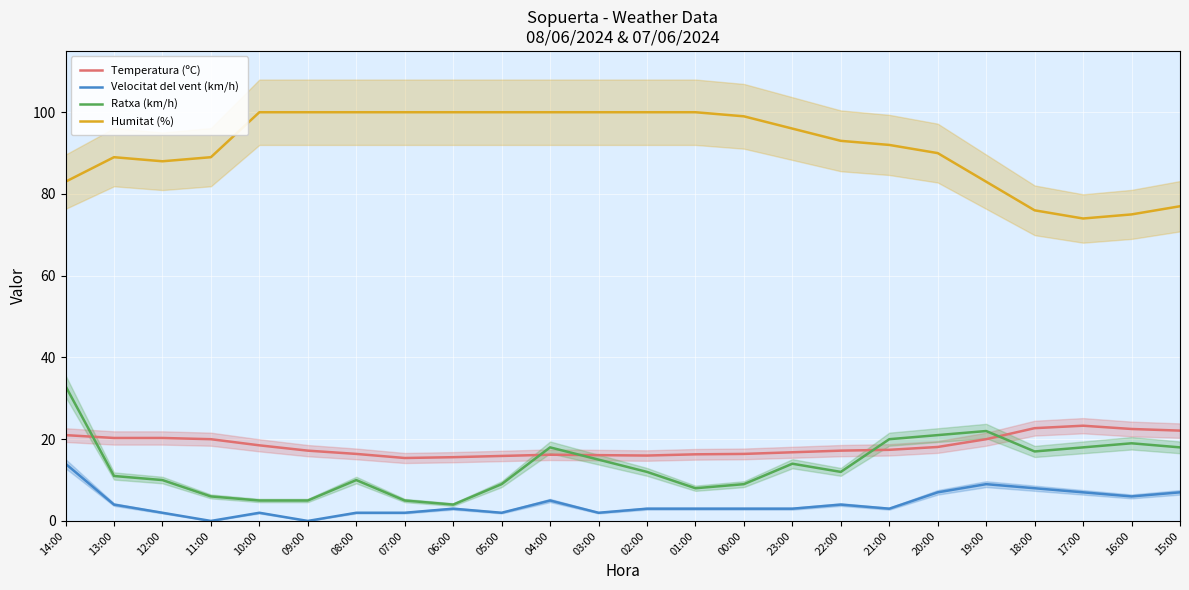

True or false: Velocitat del vent (km/h) and Temperatura (ºC) intersect in this chart.

False